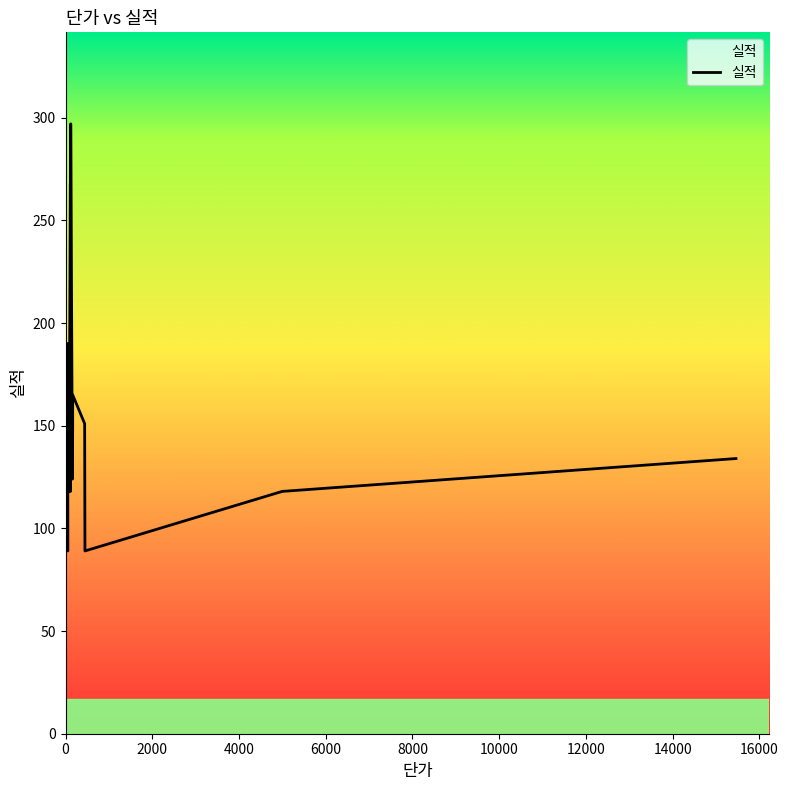

How many points are lower than both their immediate neighbors (excluding endpoints)?

4